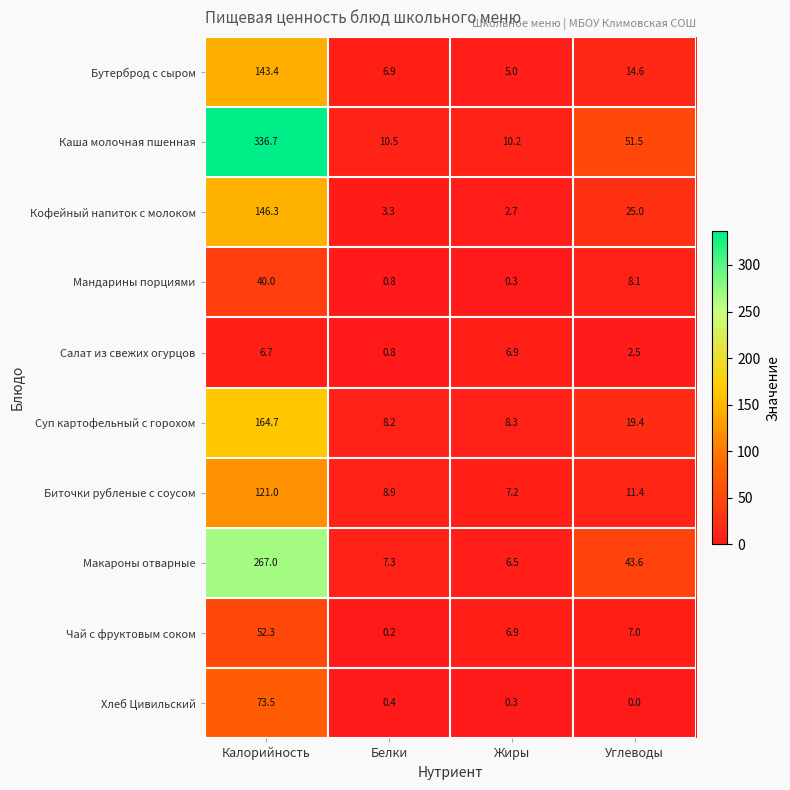

Which category has the lowest value across all series?

Углеводы